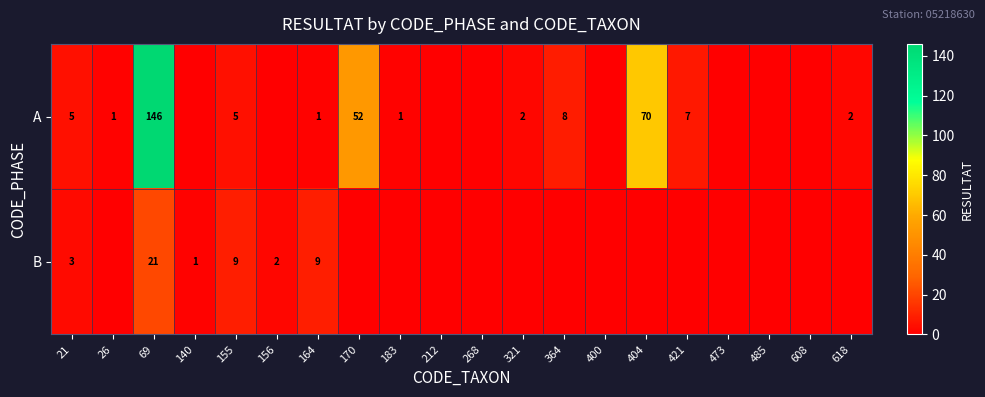

Is it true that B equals 2 at 155?

False